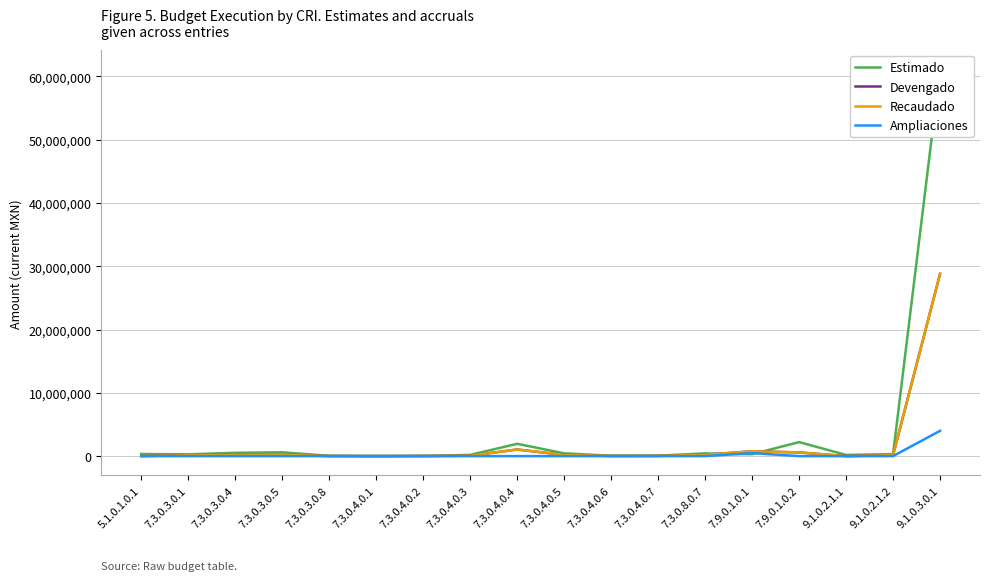

What position from the right is 7.3.0.4.0.7?

7